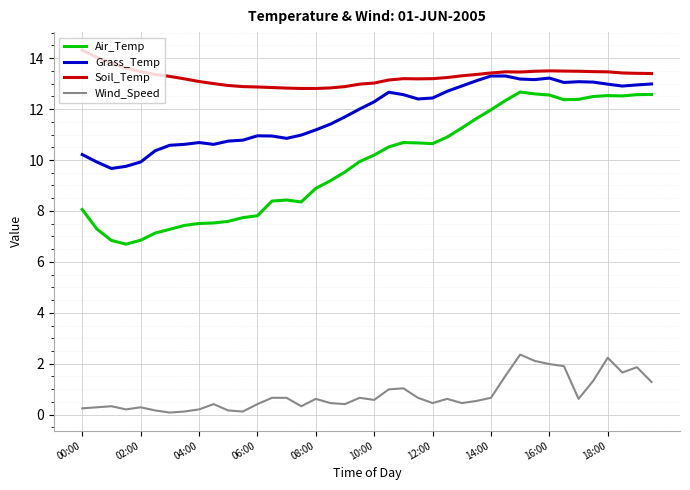

True or false: Air_Temp has more than 1 points higher than both neighbors.

True